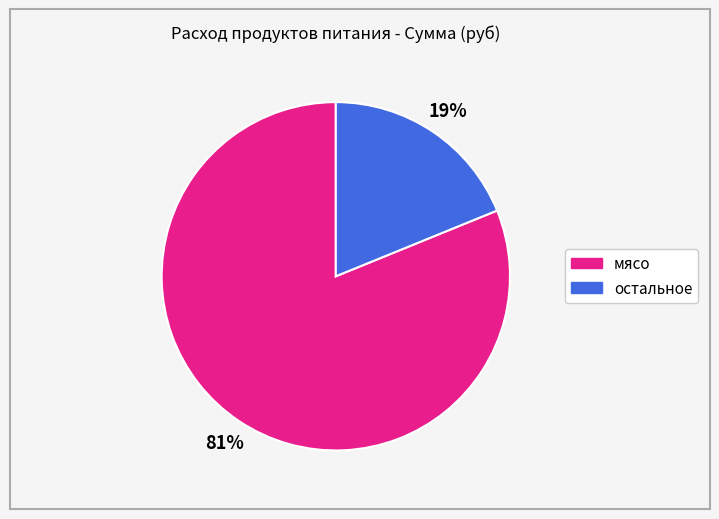

Is there any slice that represents more than half of the pie?

Yes